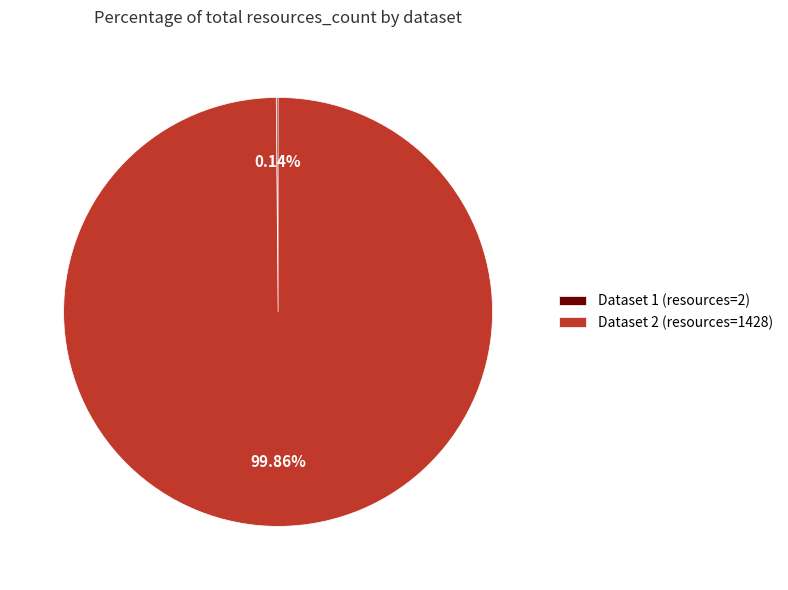

Does Dataset 2 (resources=1428) represent more than half of the total?

Yes